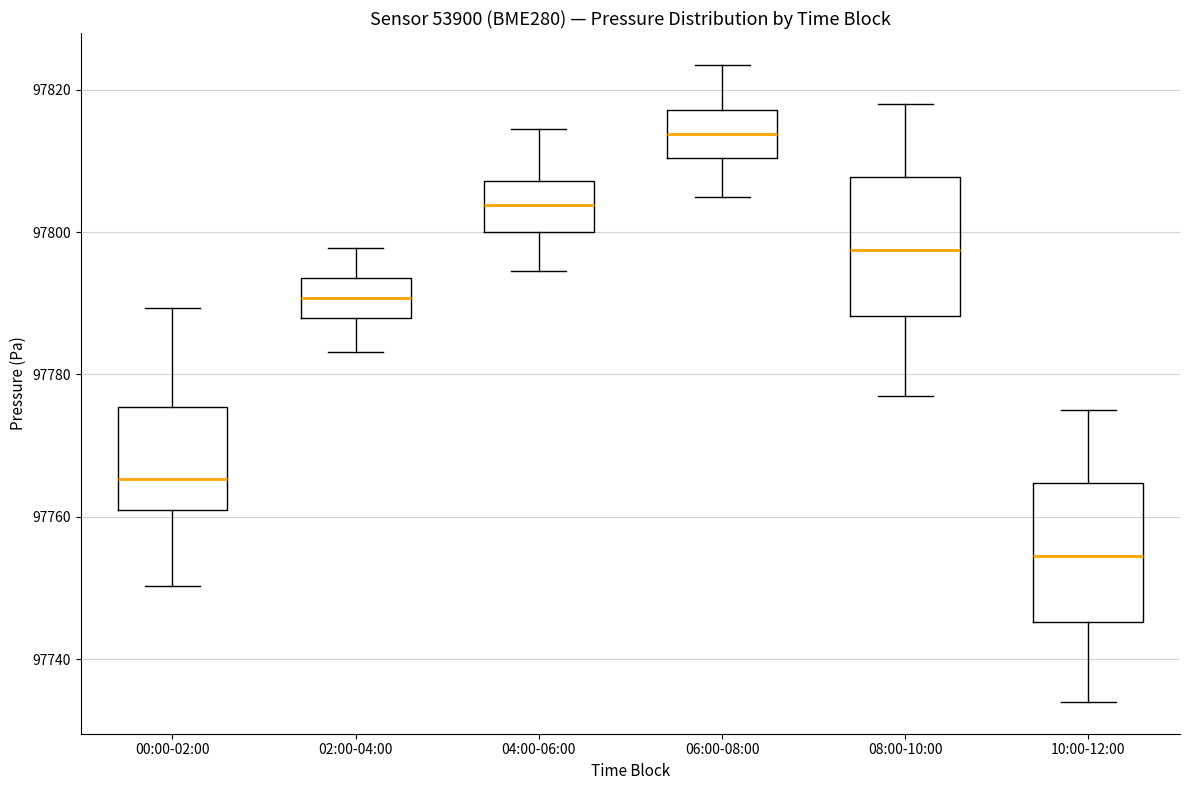

Where does the lower whisker of the box for 02:00-04:00 end on the y-axis? The values are not printed on the chart, so give them approximately, as read against the axis.

97784